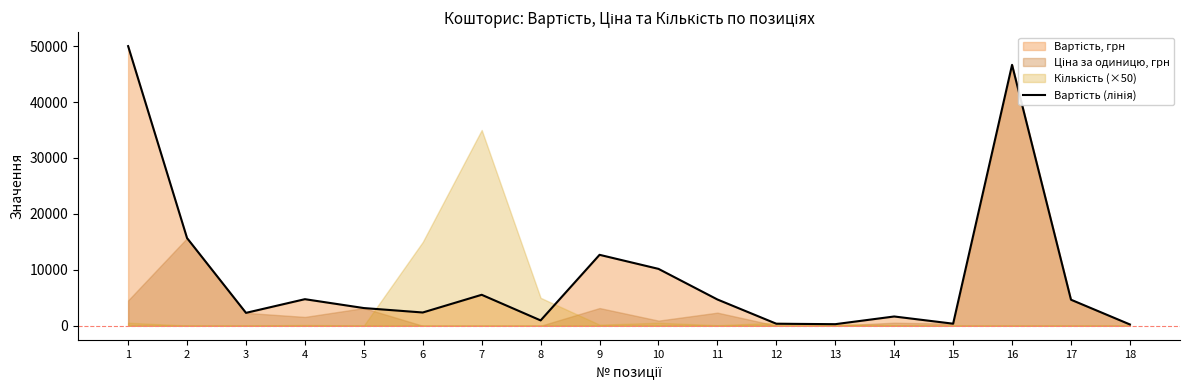

List the labels in order of value, smallest first.

18, 13, 12, 15, 8, 14, 3, 6, 5, 17, 11, 4, 7, 10, 9, 2, 16, 1